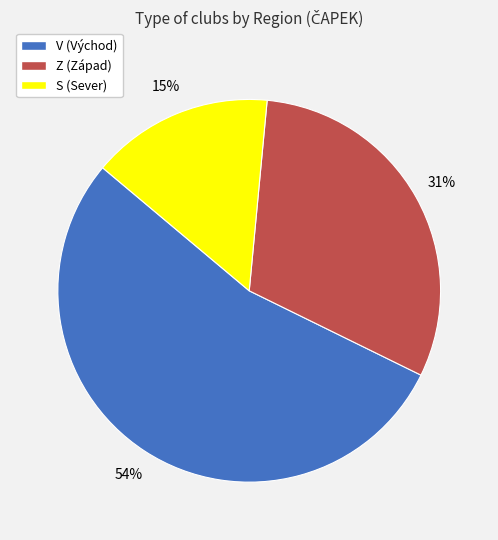

What is the ratio of the value at Z (Západ) to the value at V (Východ)?

0.6